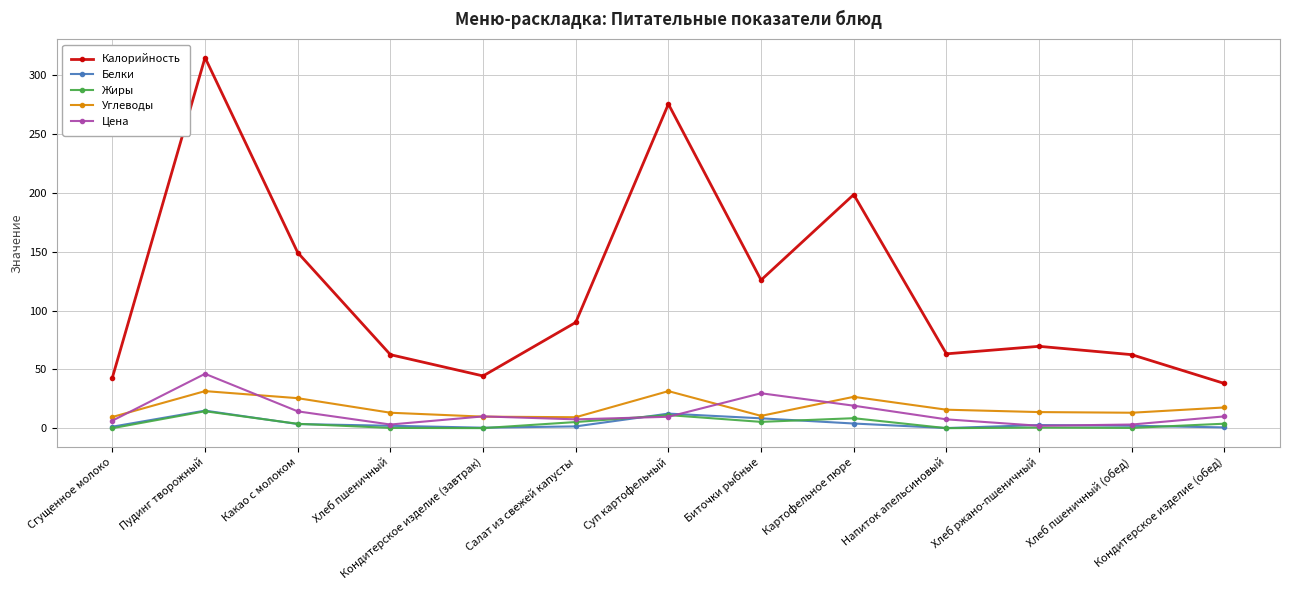

At which category is the sum across all series the highest?

Пудинг творожный